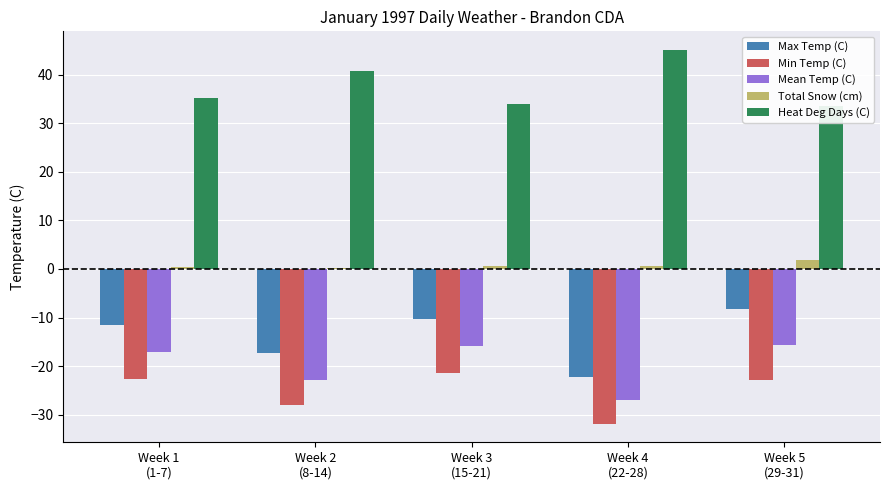

What is the difference between the maximum and minimum values in the Max Temp (C) series?

14.0